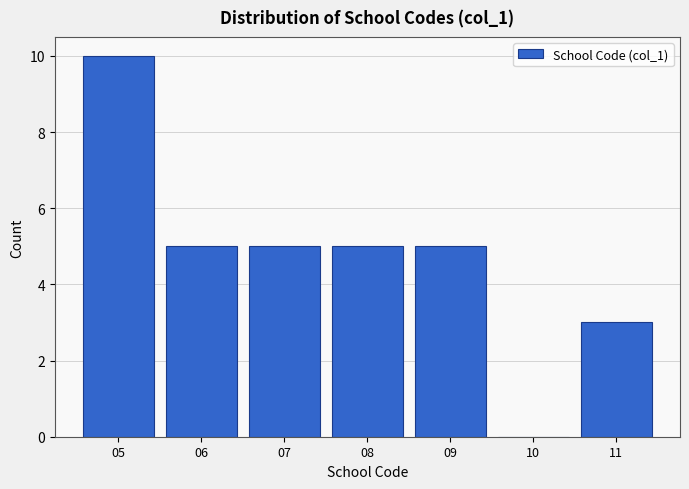

Reading right to left, what are all the values shown in this chart?

11=3	10=0	09=5	08=5	07=5	06=5	05=10